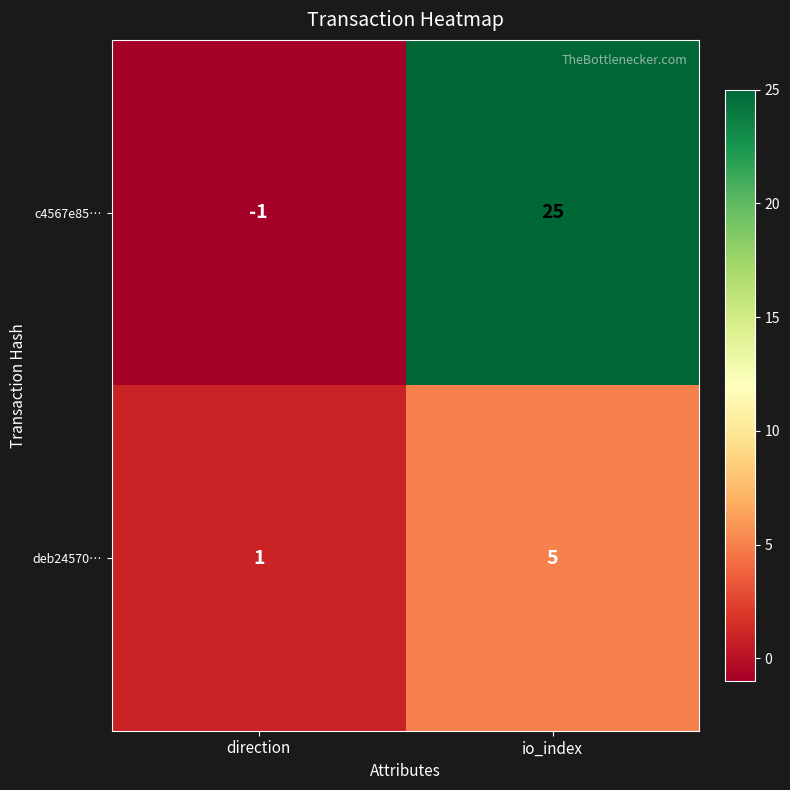

Which series changed the most between direction and io_index?

c4567e85…